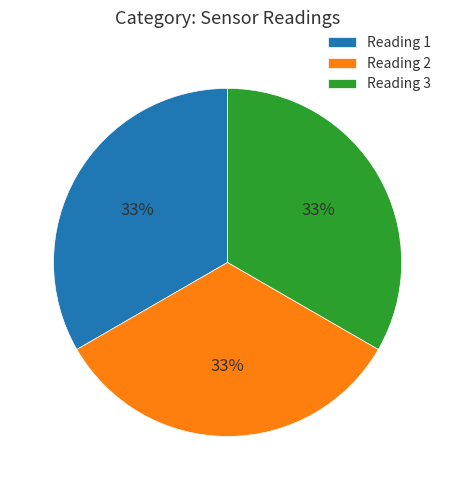

To the nearest percent, what percentage of the pie is Reading 3?

33%